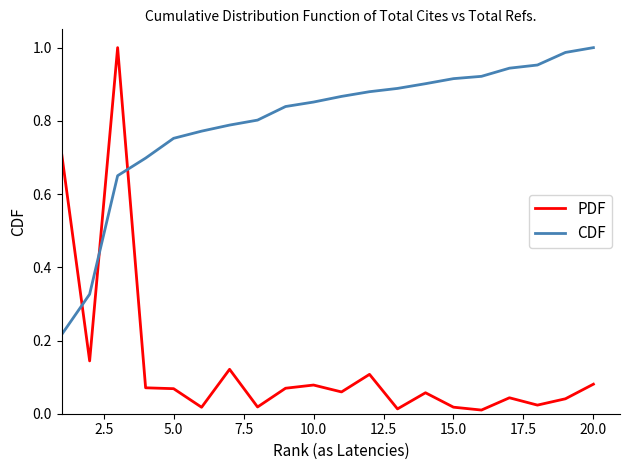

Does the chart have visible grid lines?

No